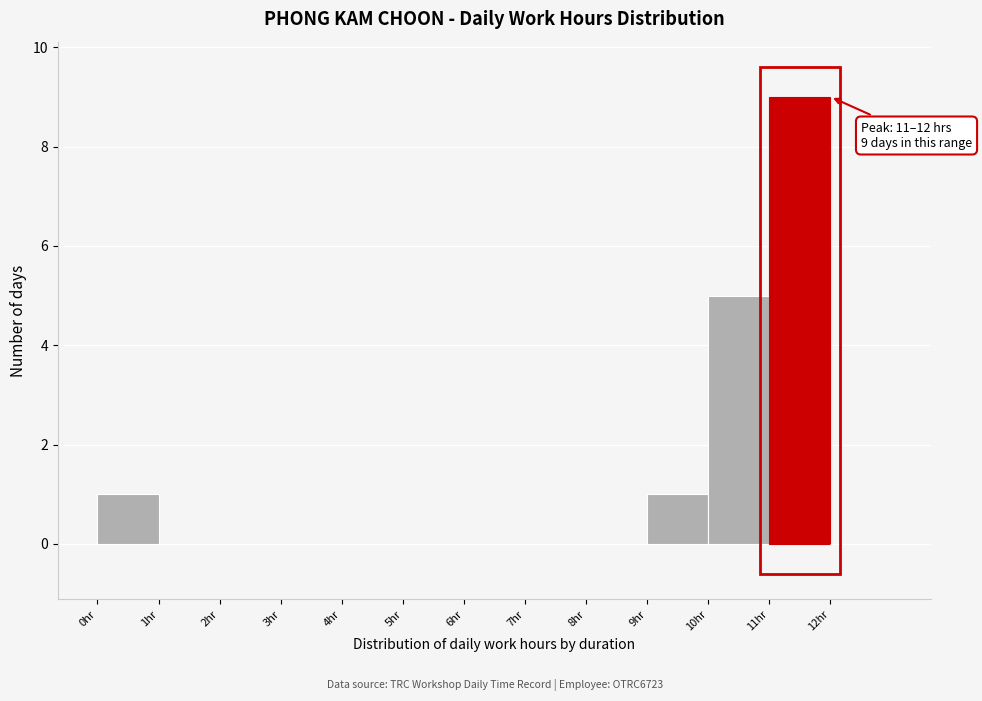

Over which range of the x-axis is the bar tallest?

11 to 12